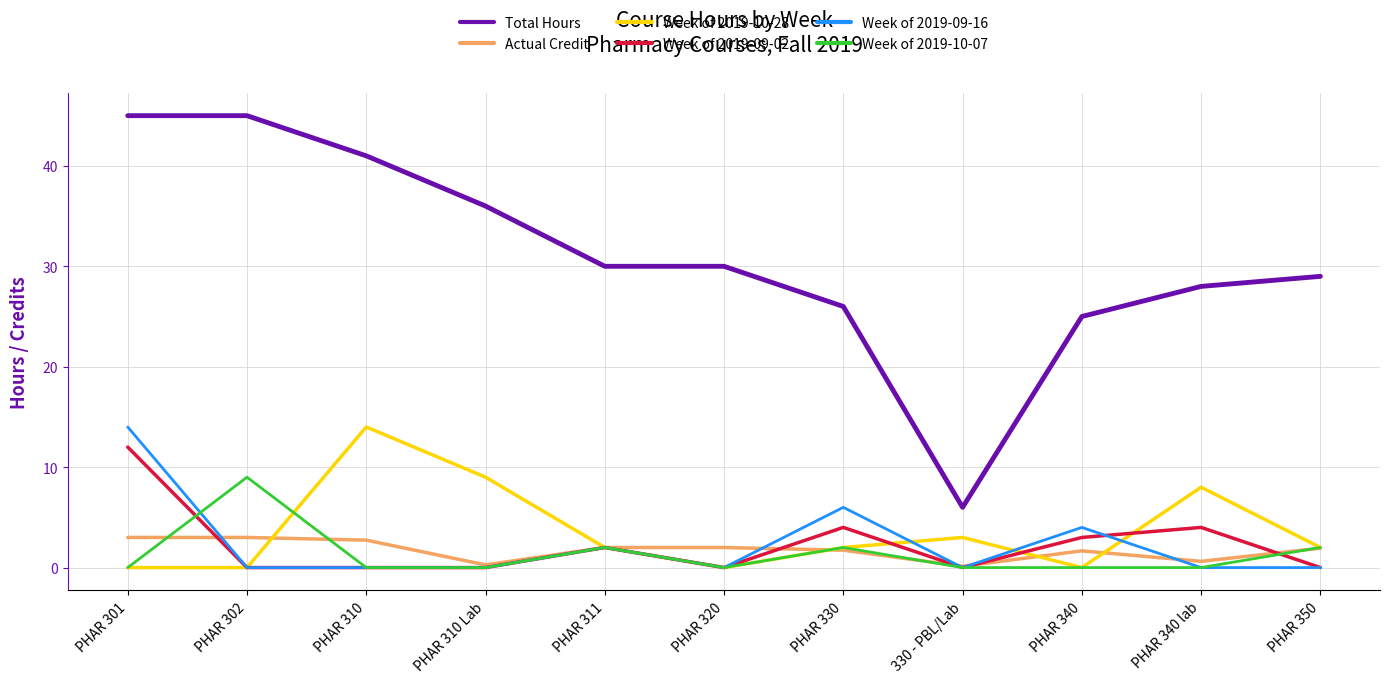

What position from the right is PHAR 350?

1